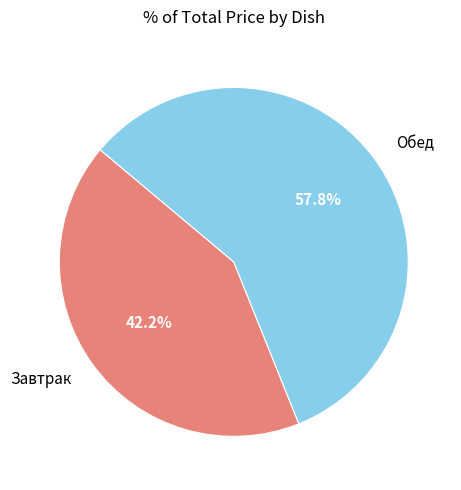

Between Обед and Завтрак, which is larger?

Обед